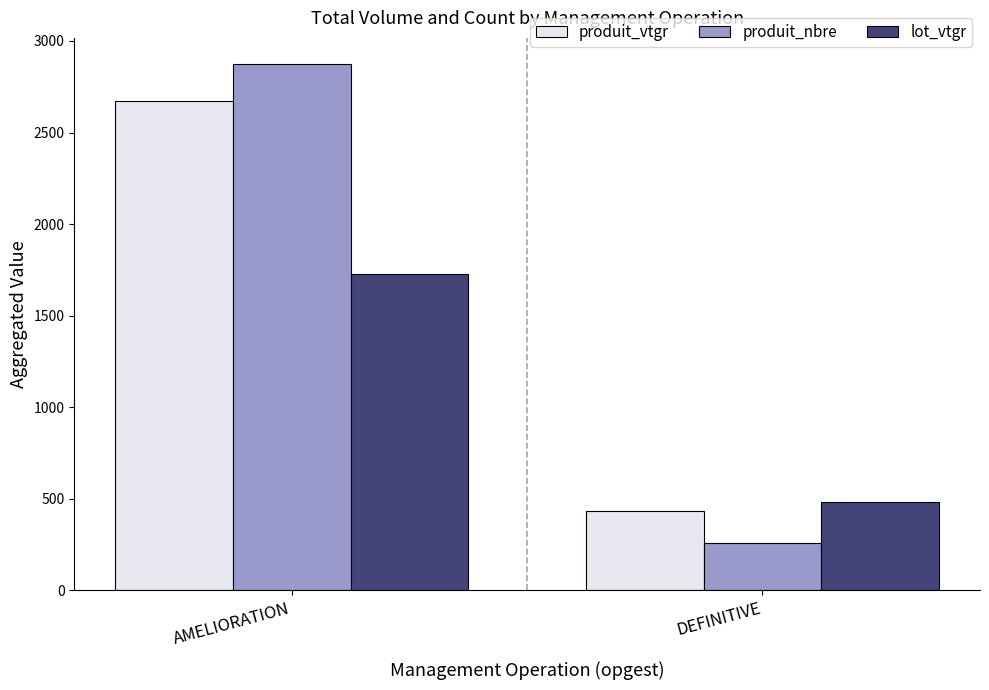

The produit_vtgr series shows 1444.1 at AMELIORATION. True or false?

False